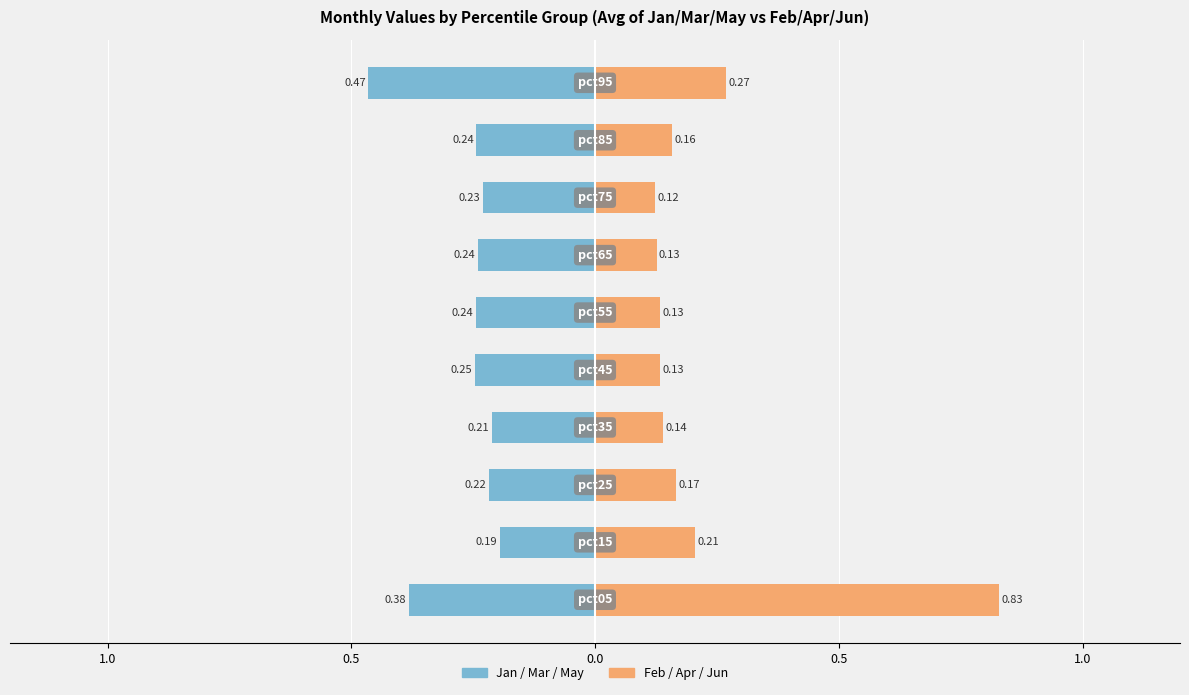

Reading left to right, what are all the values shown in this chart?

Jan/Mar/May: -0.4	-0.2	-0.2	-0.2	-0.2	-0.2	-0.2	-0.2	-0.2	-0.5
Feb/Apr/Jun: 0.8	0.2	0.2	0.1	0.1	0.1	0.1	0.1	0.2	0.3